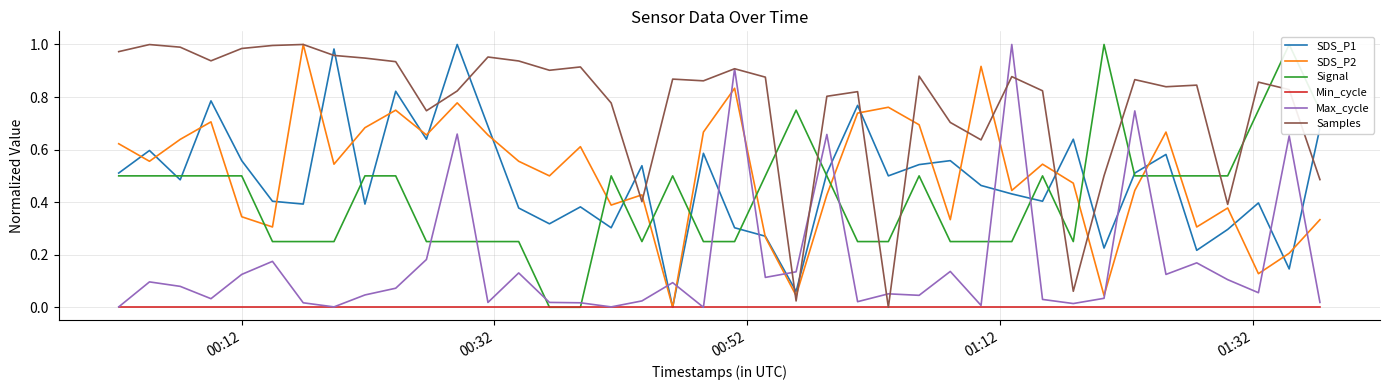

True or false: Max_cycle and SDS_P1 intersect in this chart.

True